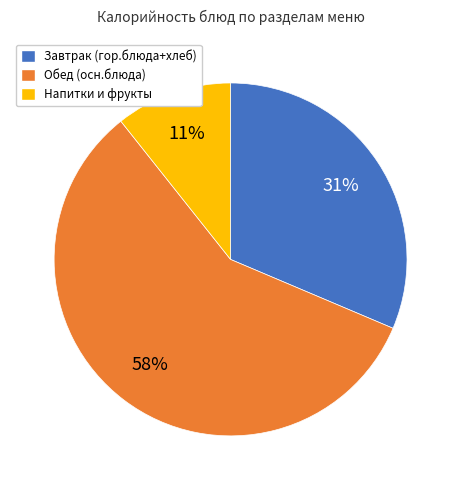

The Напитки и фрукты slice represents 11% of the pie. True or false?

True